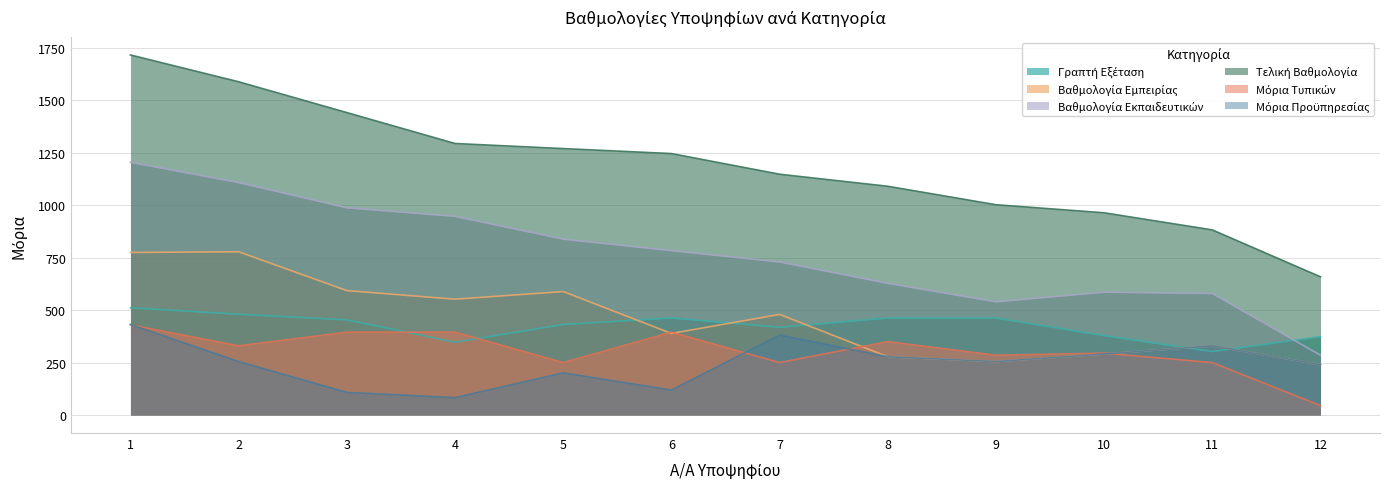

What is the sum of the Βαθμολογία Εκπαιδευτικών values at 6 and 10?

1369.8